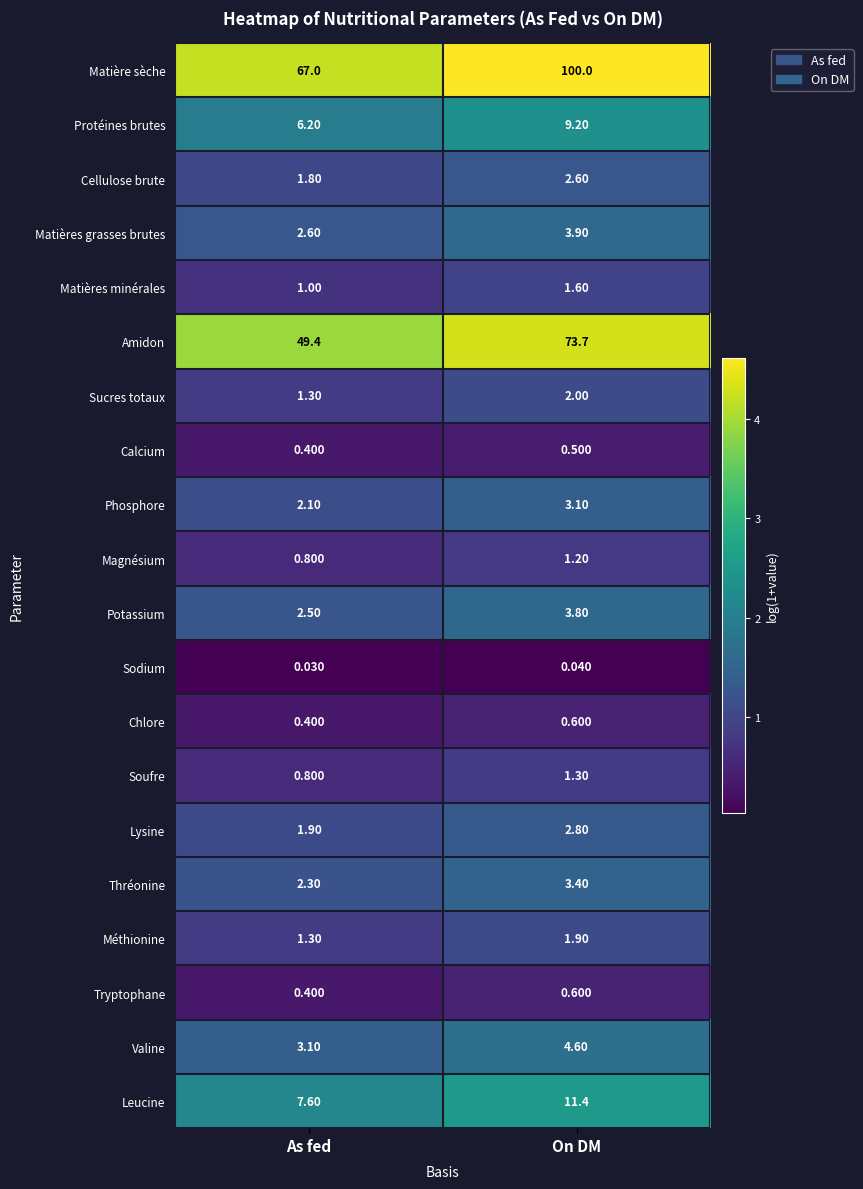

At which label does Sucres totaux reach its minimum?

As fed